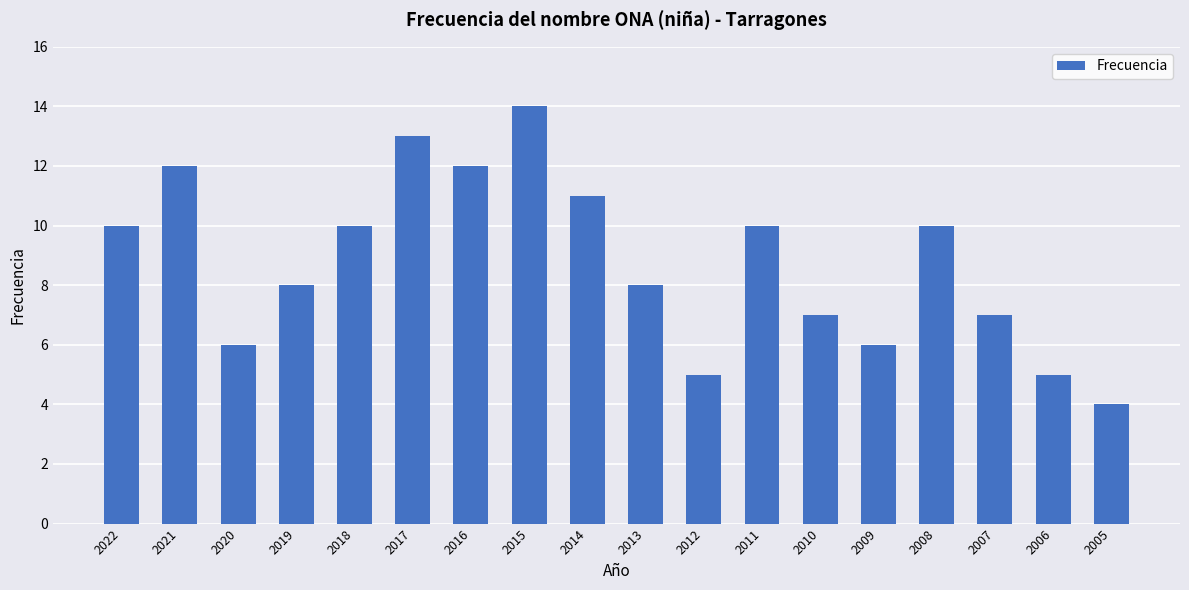

At which category does the chart reach its peak across all series?

2015